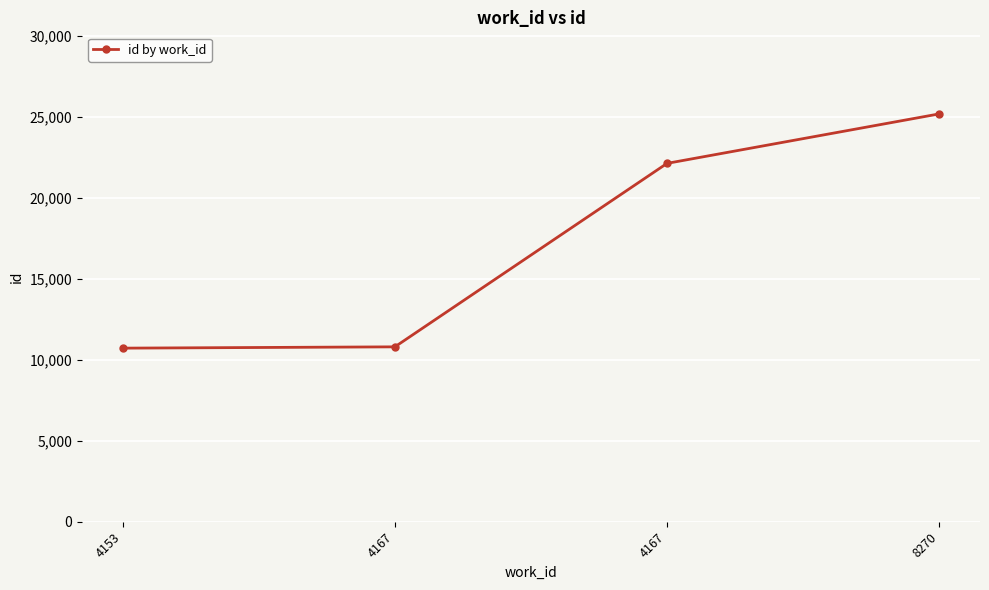

Rank the categories by value from lowest to highest.

4153, 4167, 4167, 8270